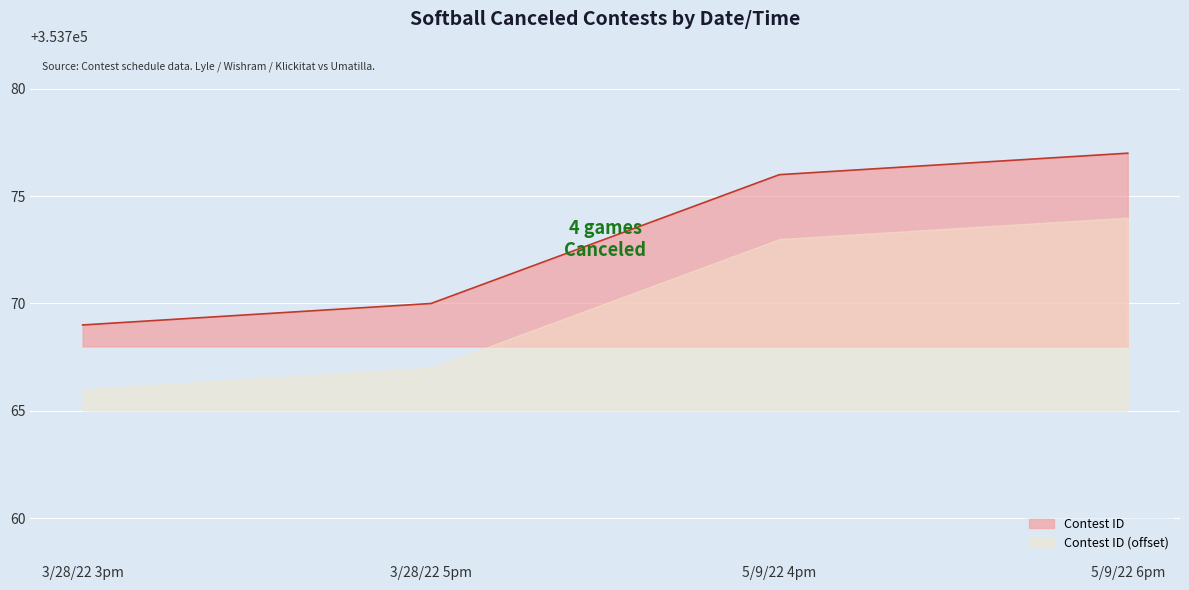

What is the difference between the values at 3/28/22 5pm and 3/28/22 3pm?

1